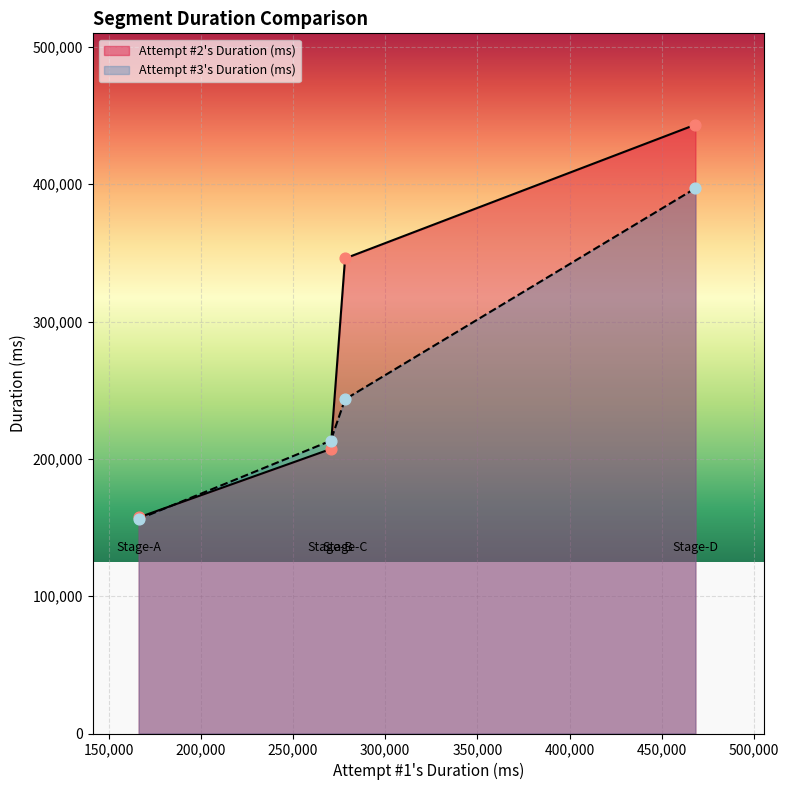

What is the total value across all series at Stage-C?

589352